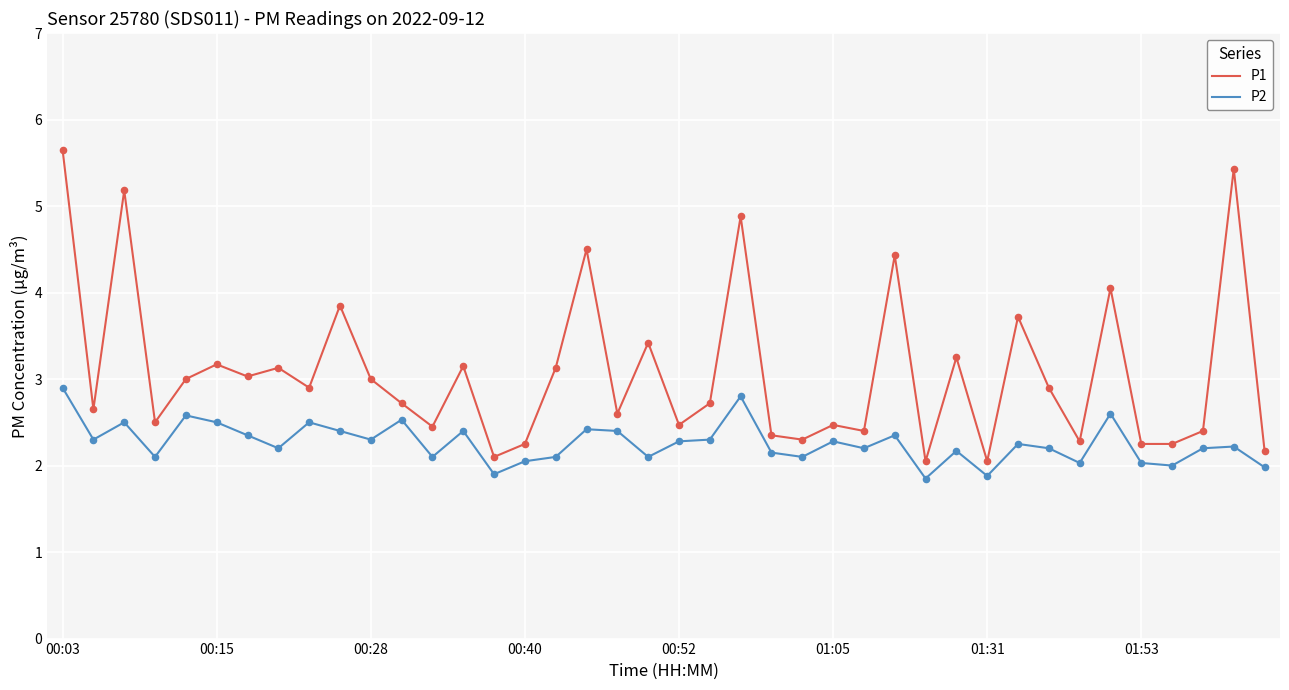

Which series has the largest range (max minus min)?

P1